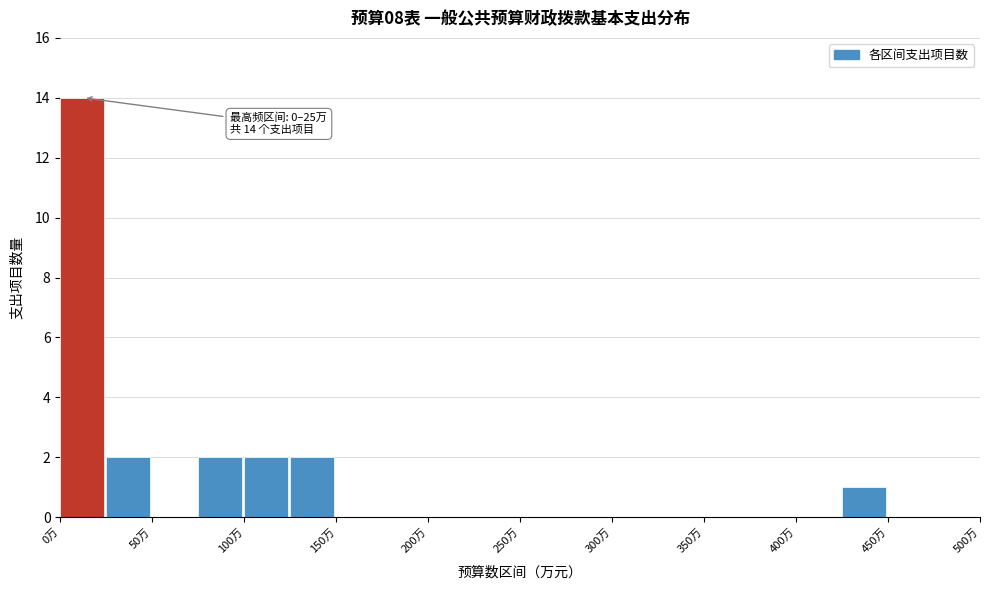

Over which range of the x-axis is the bar tallest?

0 to 25